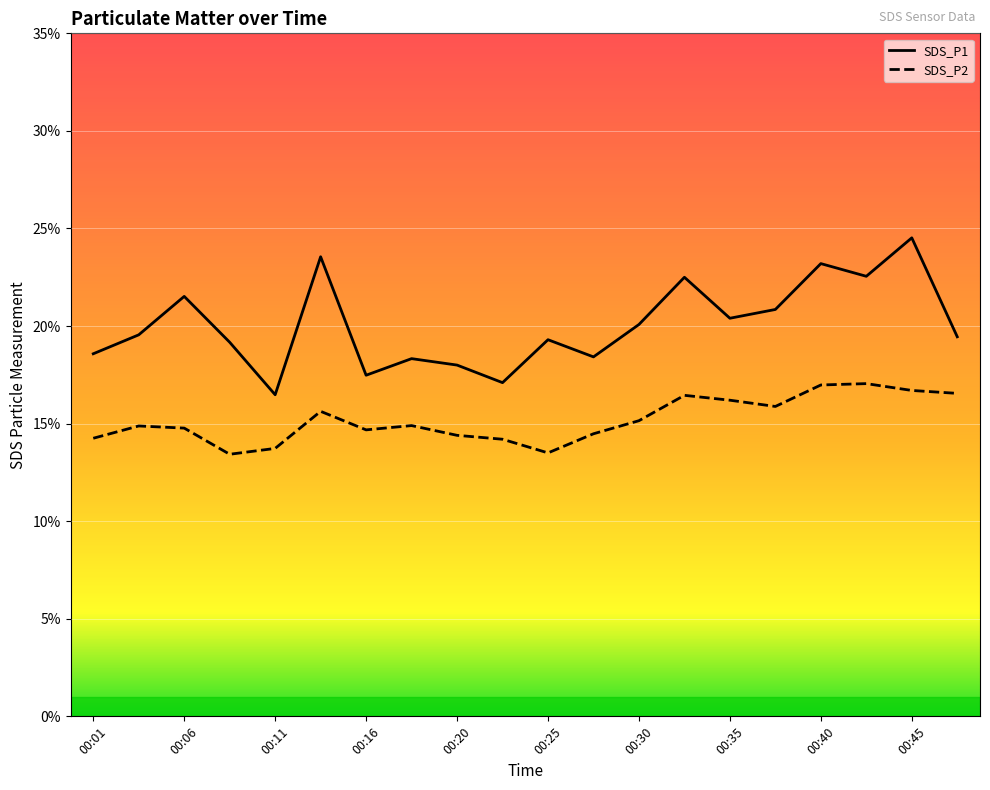

What are all the series names shown in the legend?

SDS_P1, SDS_P2